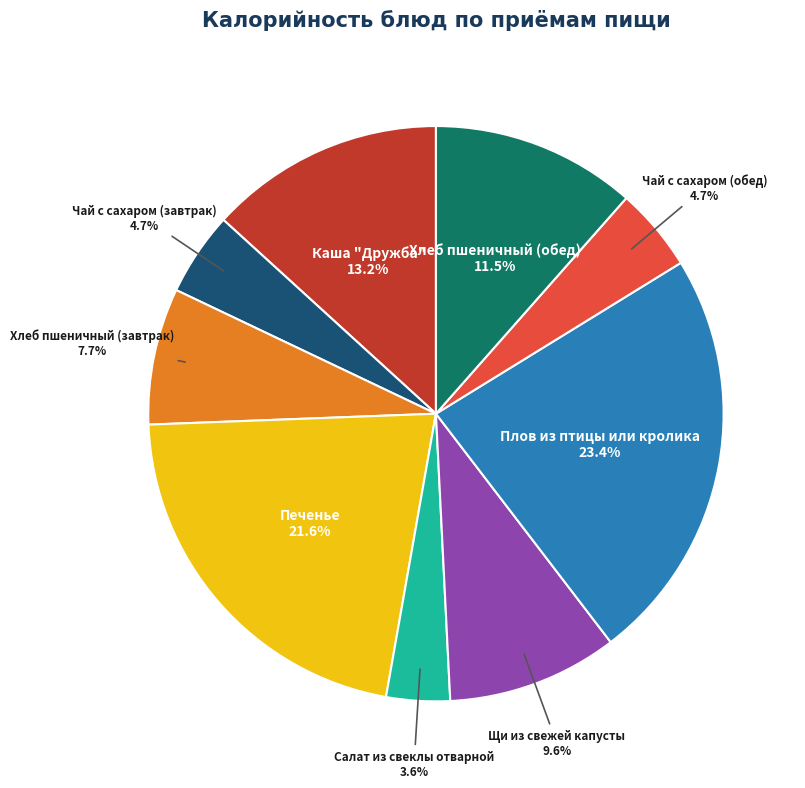

What percentage is the Щи из свежей капусты slice, to the nearest percent?

10%